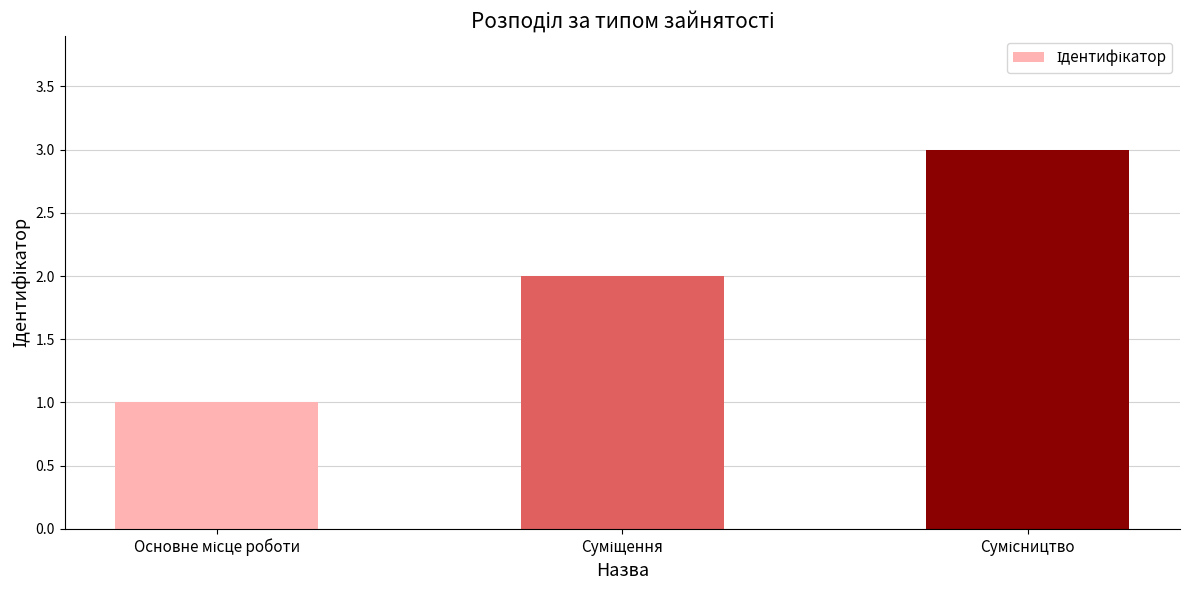

Count the values in the range 1 to 3.

3